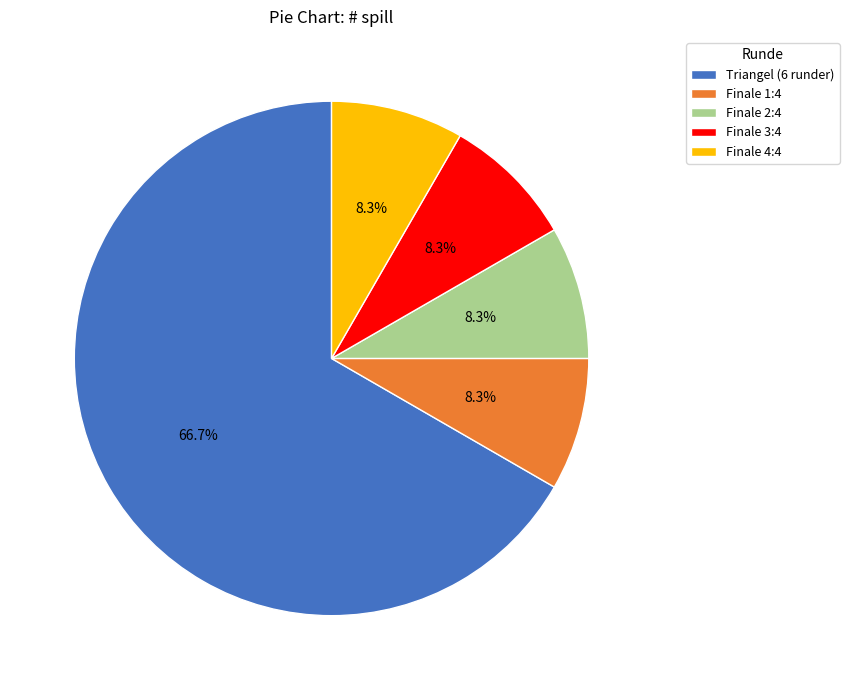

Which slice is the largest?

Triangel (6 runder)